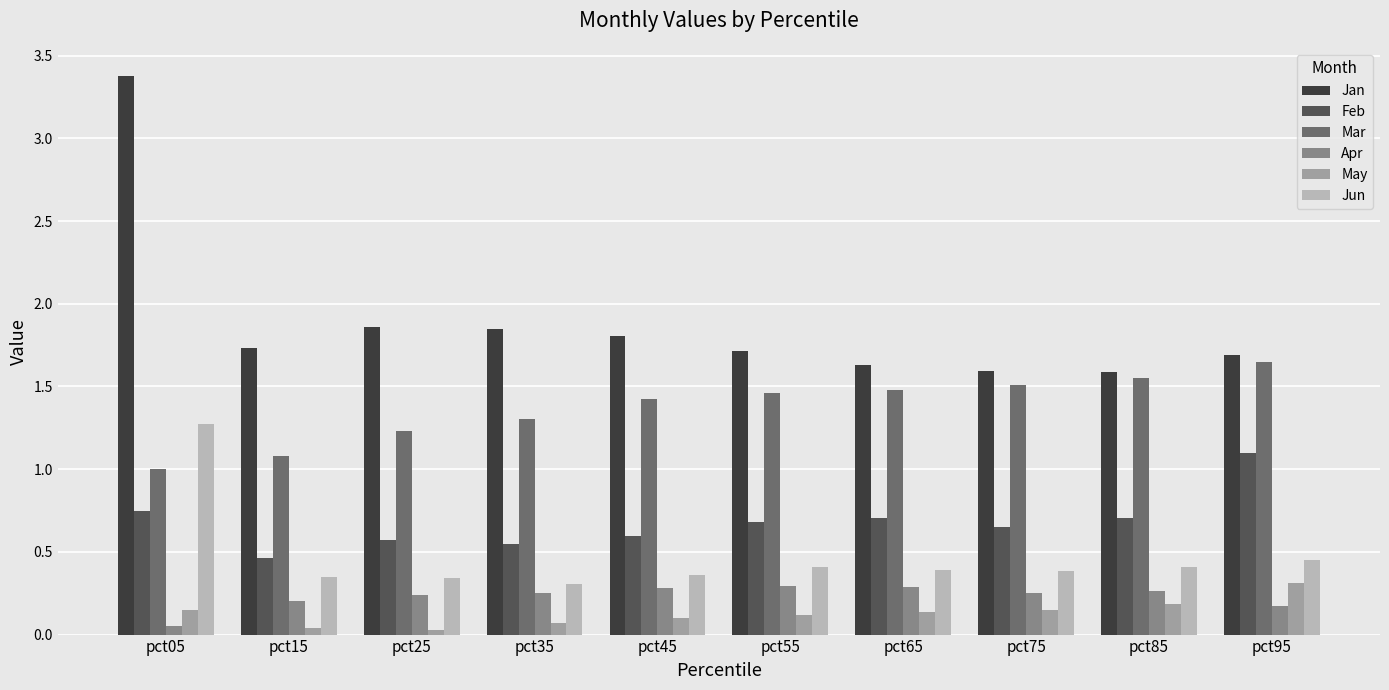

Which series has the largest range (max minus min)?

Jan